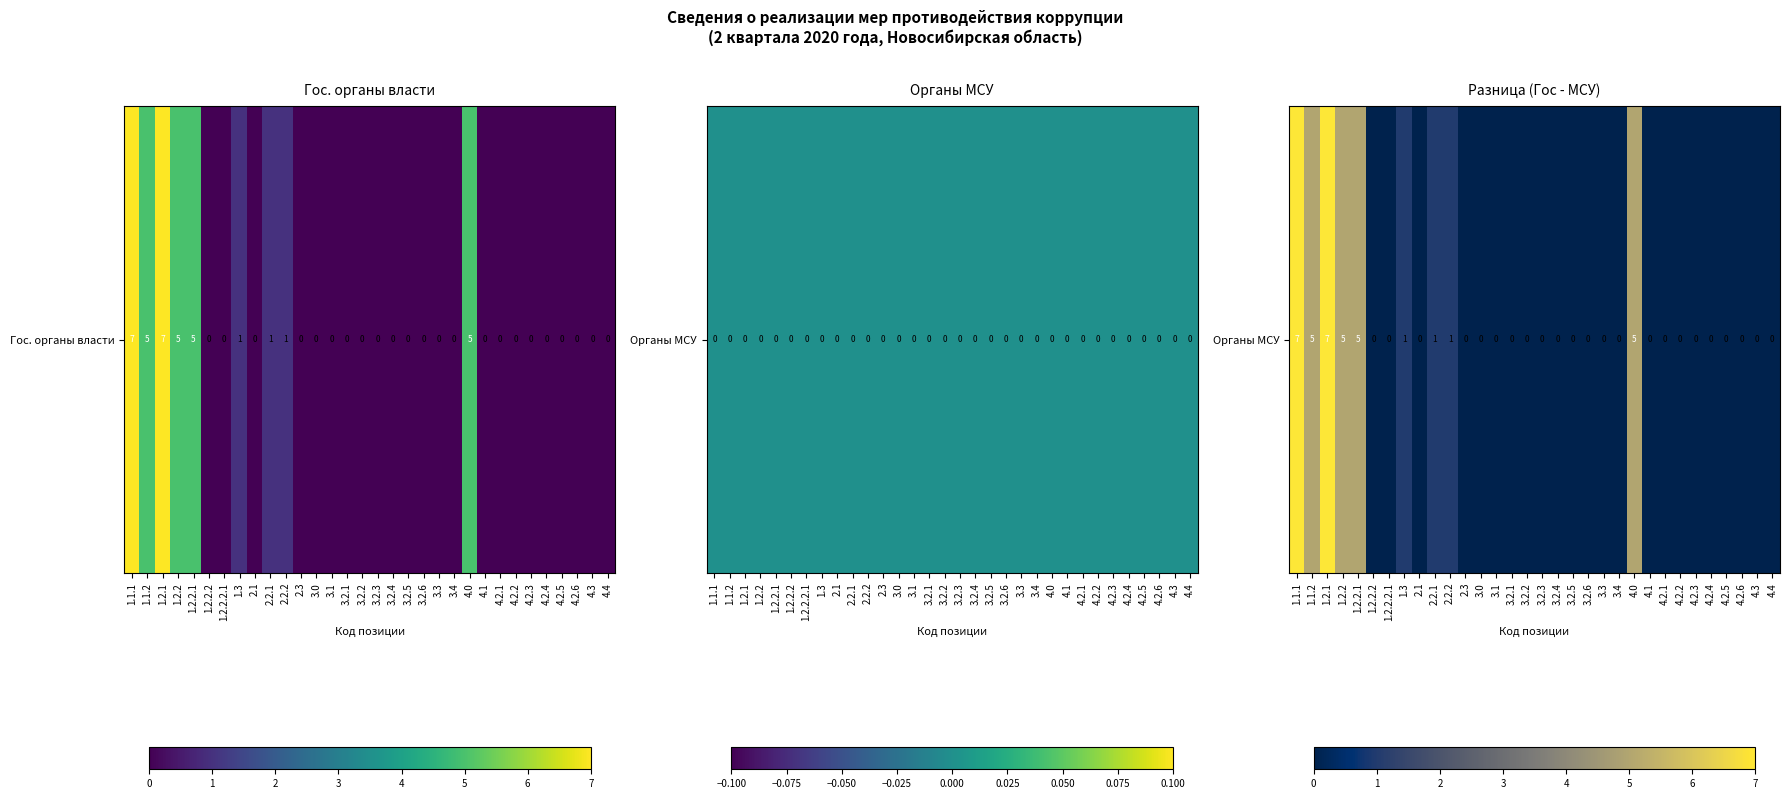

List the labels in order of value, largest first.

1.1.1, 1.2.1, 1.1.2, 1.2.2, 1.2.2.1, 4.0, 1.3, 2.2.1, 2.2.2, 1.2.2.2, 1.2.2.2.1, 2.1, 2.3, 3.0, 3.1, 3.2.1, 3.2.2, 3.2.3, 3.2.4, 3.2.5, 3.2.6, 3.3, 3.4, 4.1, 4.2.1, 4.2.2, 4.2.3, 4.2.4, 4.2.5, 4.2.6, 4.3, 4.4